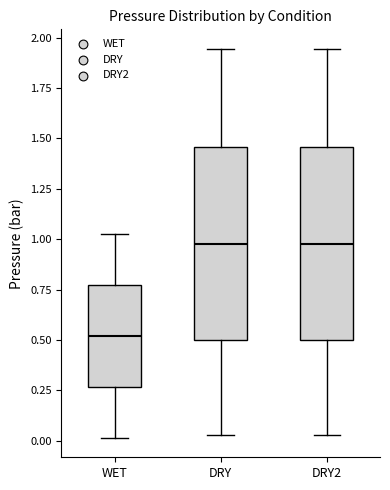

Reading left to right, transcribe this box plot: for each box, give where its median line is, the range the box spans, and where its two whiskers end, as read against the y-axis. The values are not printed on the chart, so give them approximately, as read against the axis.

WET: median 0.50, box 0.25 to 0.75, whiskers 0.00 to 1.05
DRY: median 1.00, box 0.50 to 1.45, whiskers 0.05 to 1.95
DRY2: median 1.00, box 0.50 to 1.45, whiskers 0.05 to 1.95